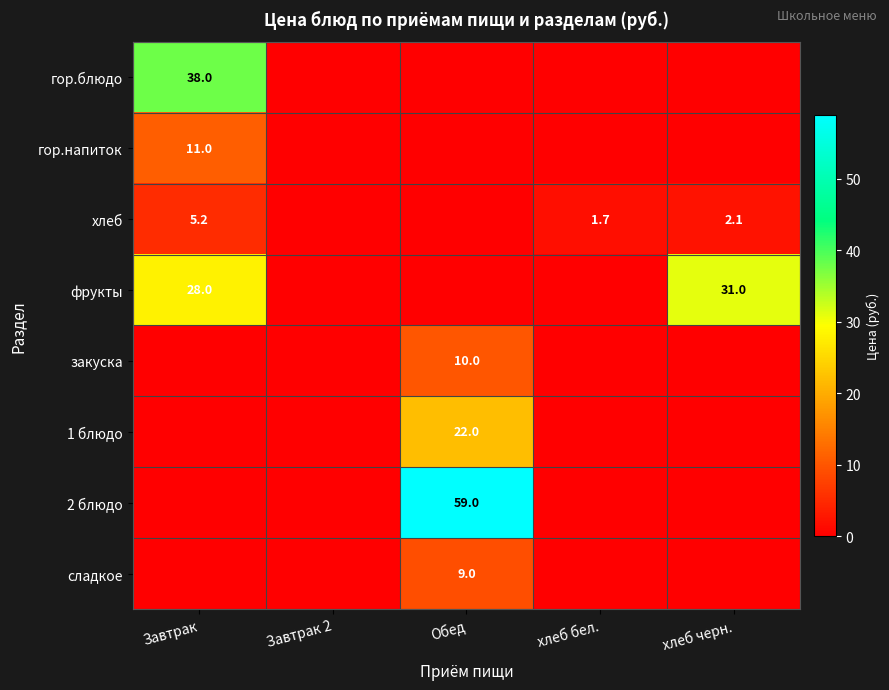

Which category has the lowest value across all series?

Завтрак 2